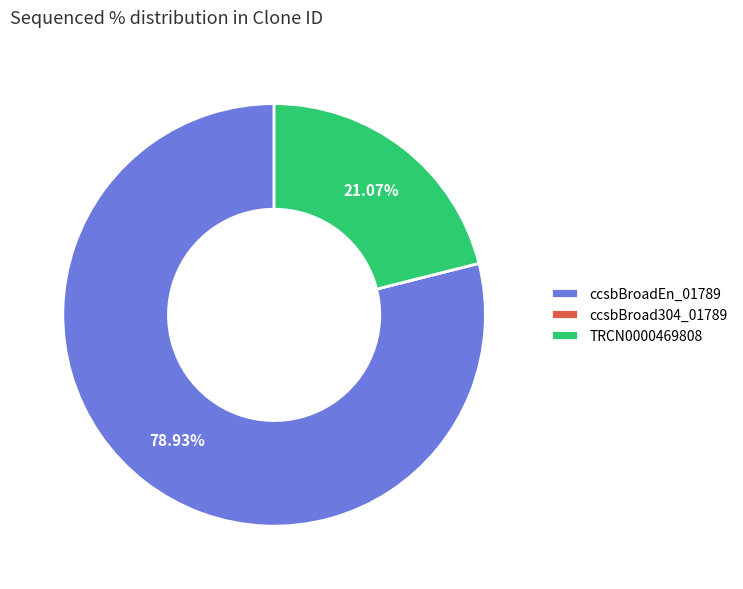

True or false: ccsbBroadEn_01789 accounts for 79% of the total.

True